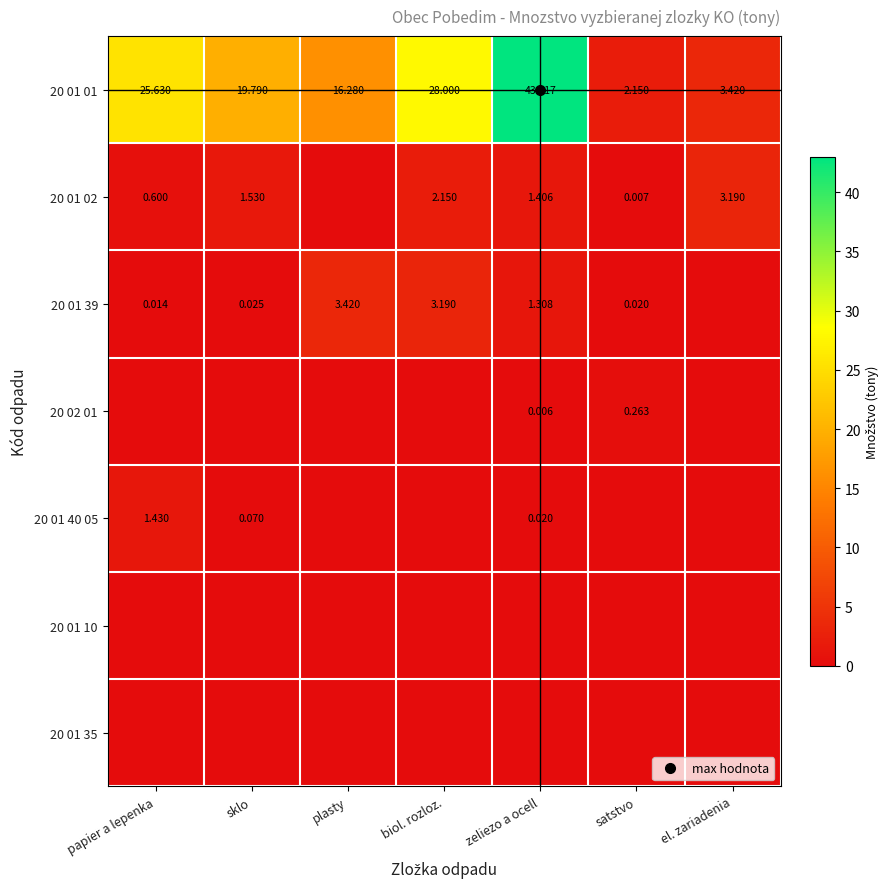

Rank the categories by 20 01 39 value from lowest to highest.

el. zariadenia, papier a lepenka, satstvo, sklo, zeliezo a ocell, biol. rozloz., plasty